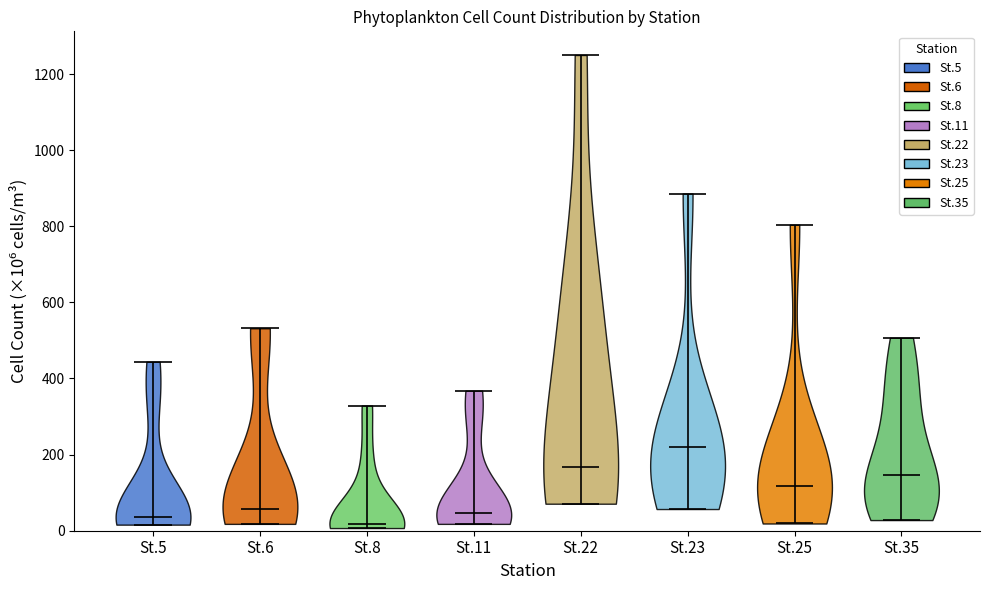

Reading left to right, read every violin against the y-axis: where its median line is, and the lowest and highest points it reaches. The values are not printed on the chart, so give them approximately, as read against the axis.

St.5: median line 40, lowest point 20, highest point 440
St.6: median line 60, lowest point 20, highest point 540
St.8: median line 20, lowest point 0, highest point 320
St.11: median line 40, lowest point 20, highest point 360
St.22: median line 160, lowest point 80, highest point 1260
St.23: median line 220, lowest point 60, highest point 880
St.25: median line 120, lowest point 20, highest point 800
St.35: median line 140, lowest point 20, highest point 500